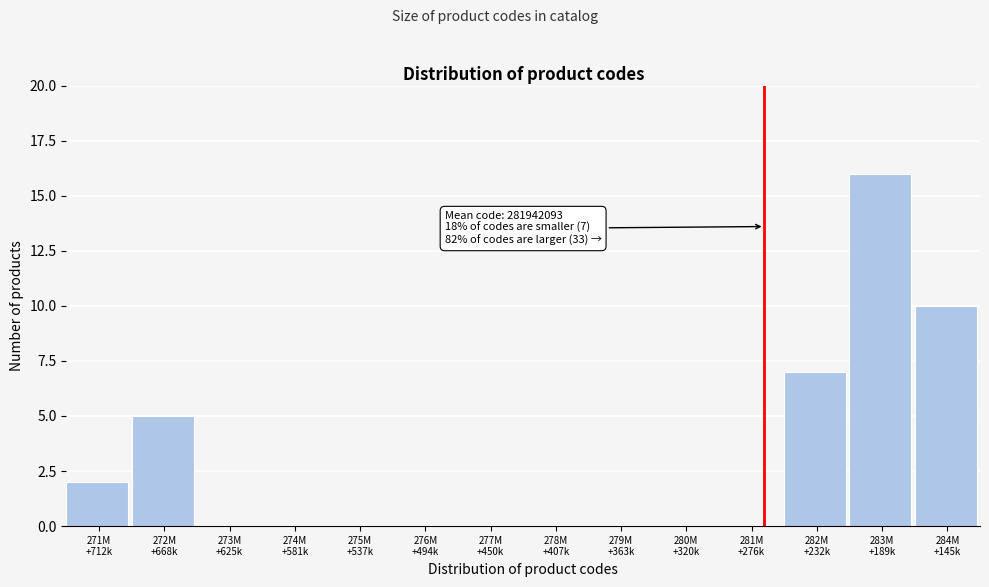

What is the greatest value displayed?

16